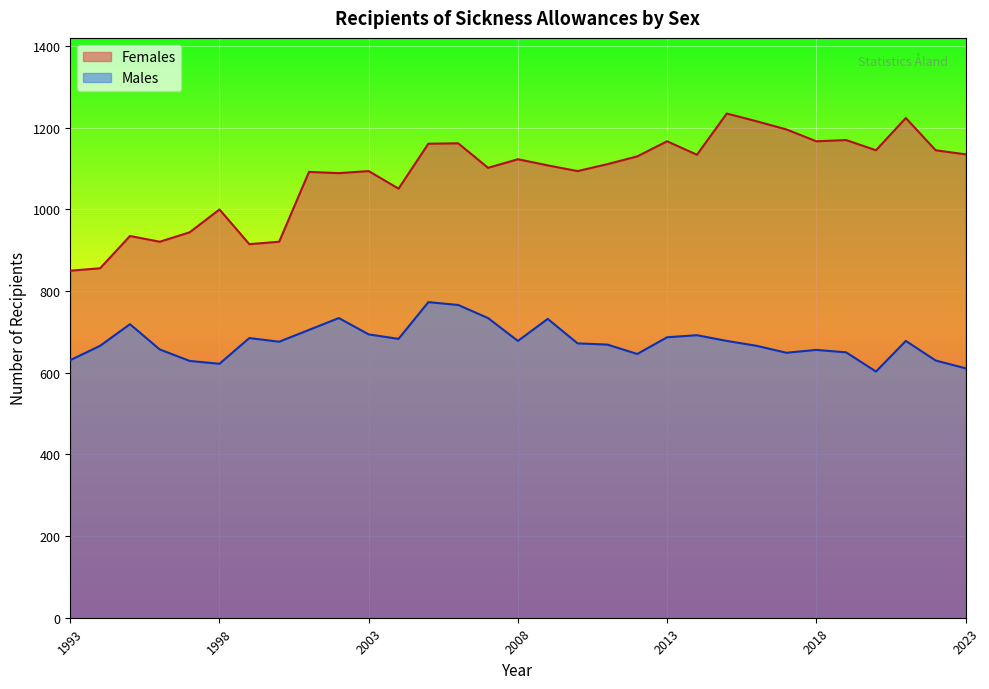

Is it true that Females equals 1167 at 2018?

True